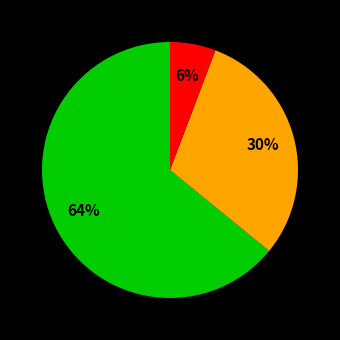

Is there any slice that represents more than half of the pie?

Yes